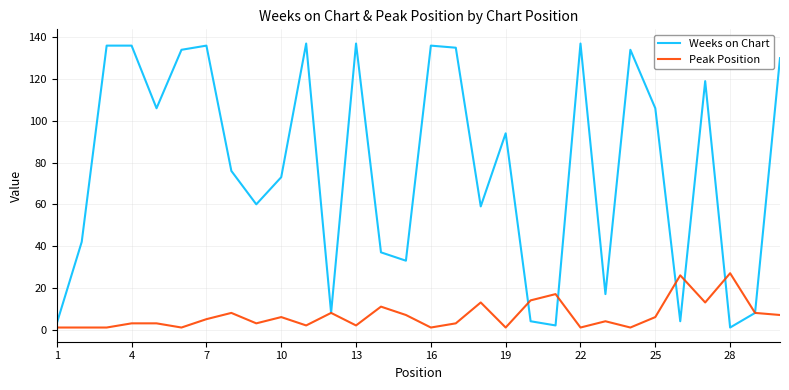

Which series has the largest total across all categories?

Weeks on Chart